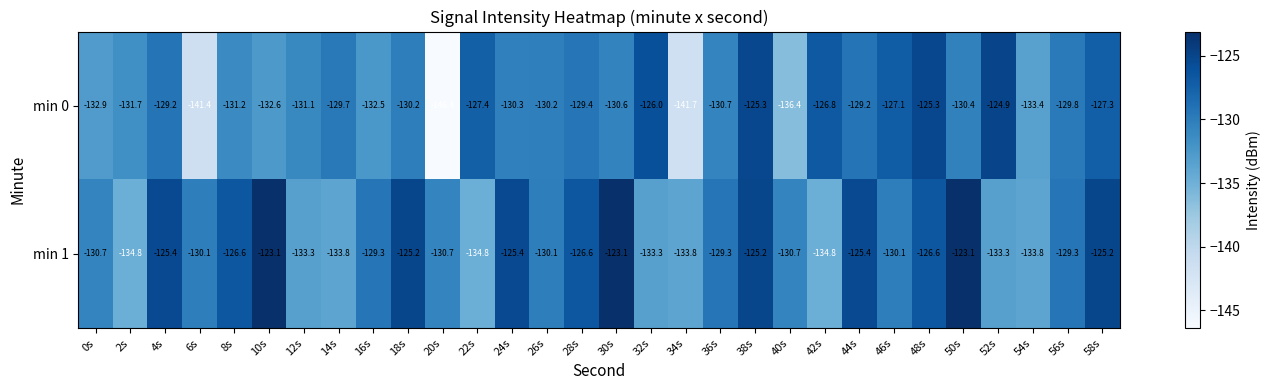

What is the sum of the min 0 values at 30s and 38s?

-255.9